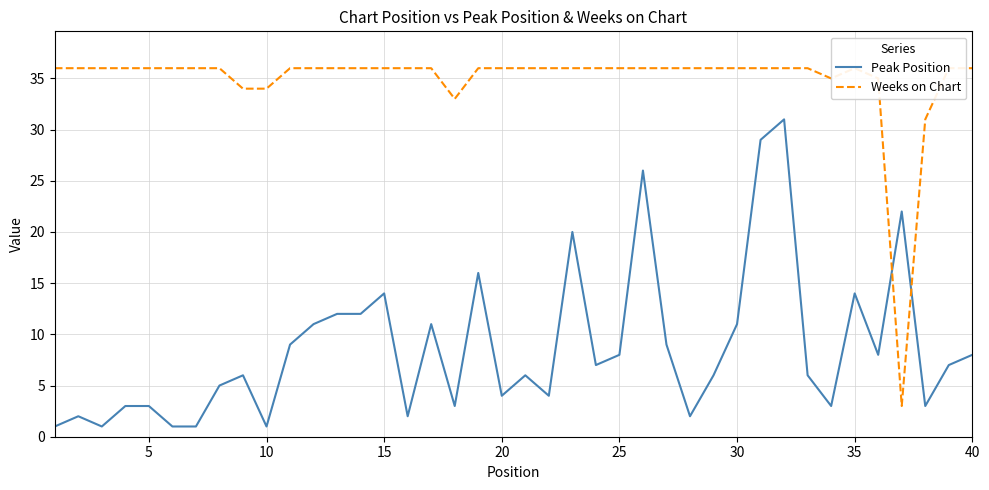

What is the minimum value for Peak Position?

1